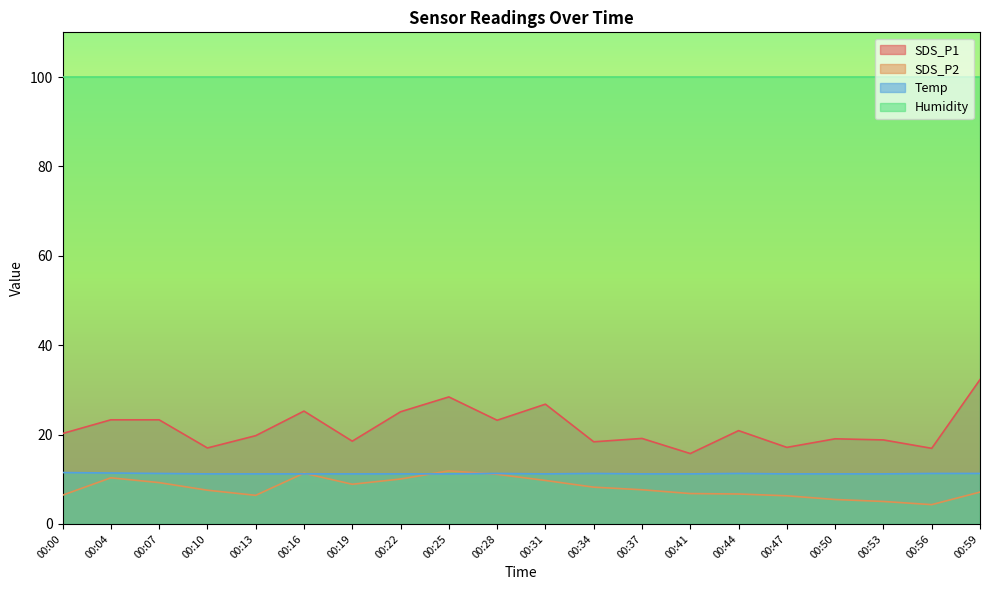

What is the difference between the highest and lowest values at 00:47?

93.6